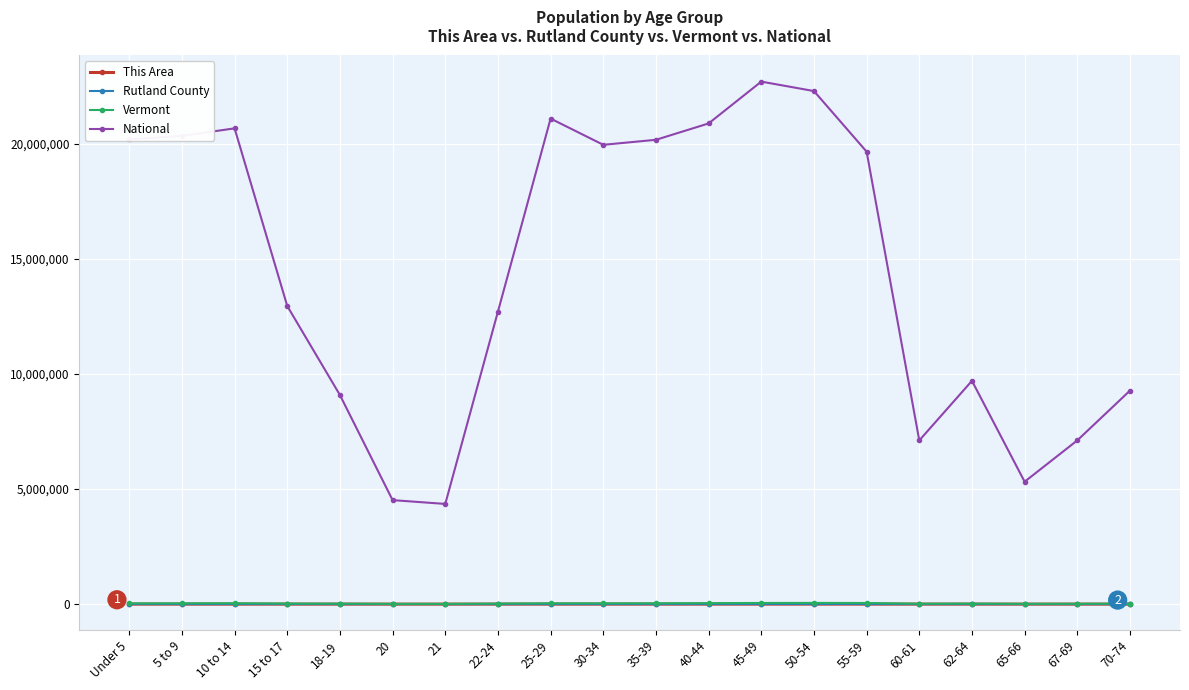

True or false: Vermont has more than 0 points higher than both neighbors.

True